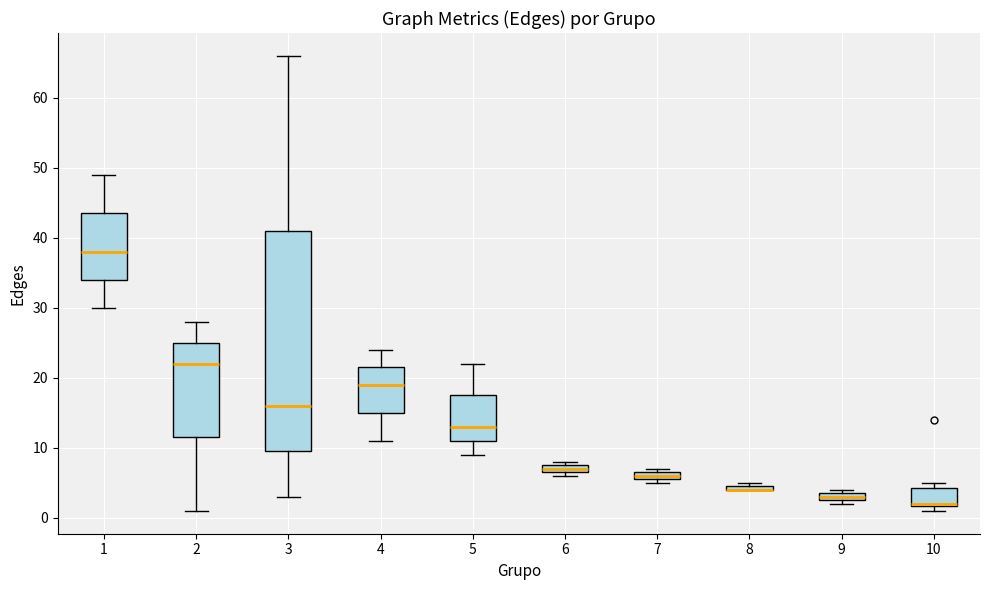

Which box is the tallest, from its lower edge to its upper edge?

3